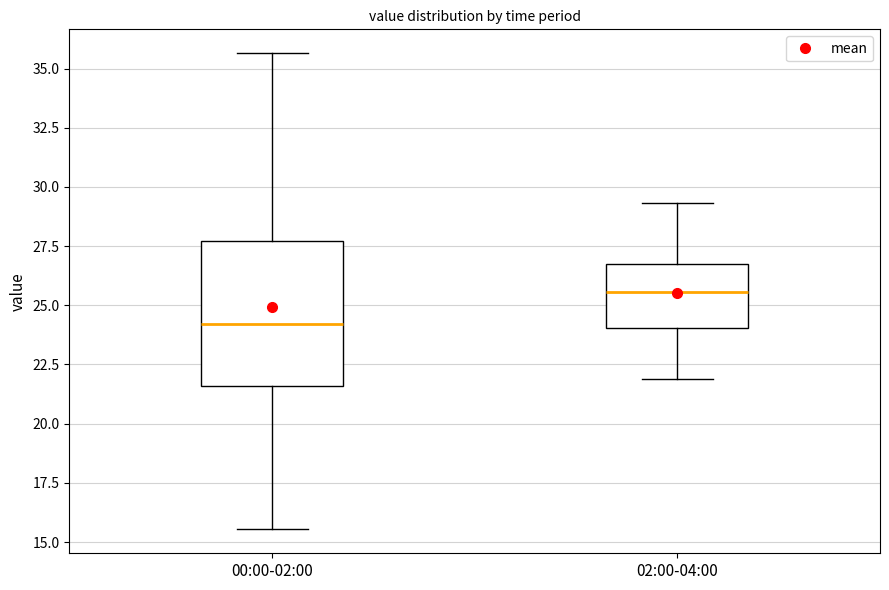

Comparing the boxes themselves (not the whiskers), which one is the tallest?

00:00-02:00